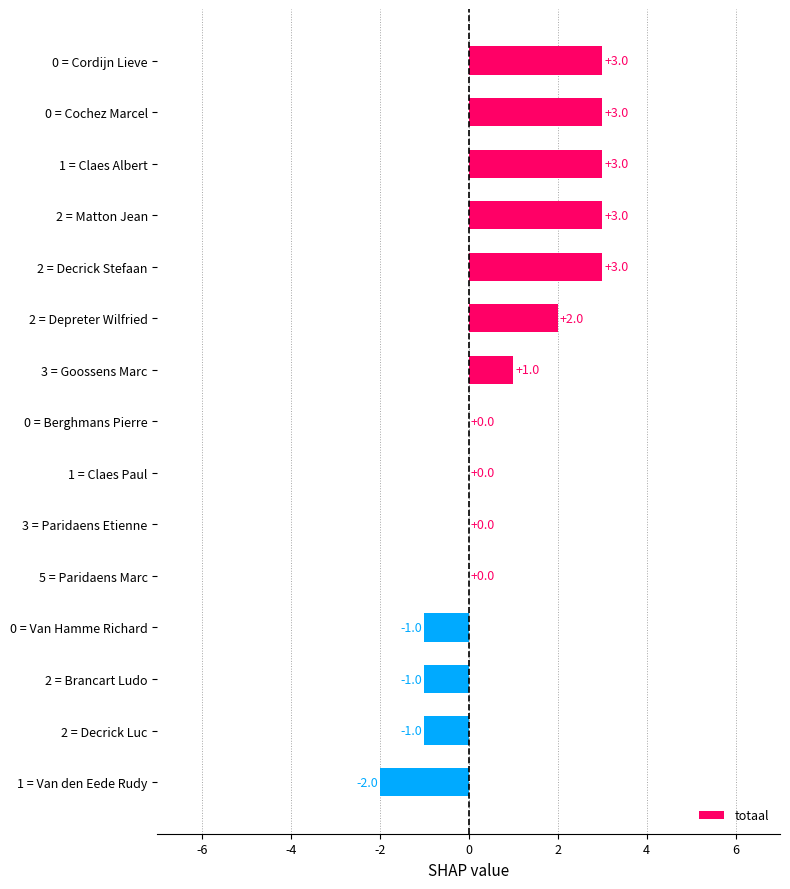

The chart shows a value of 4 at 1 = Claes Albert. True or false?

False